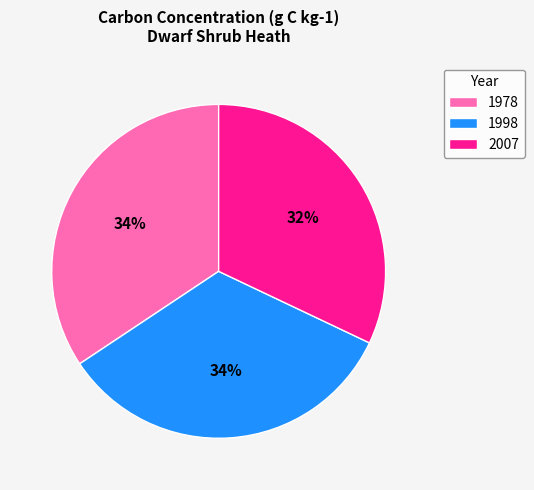

Count the number of slices in the pie.

3